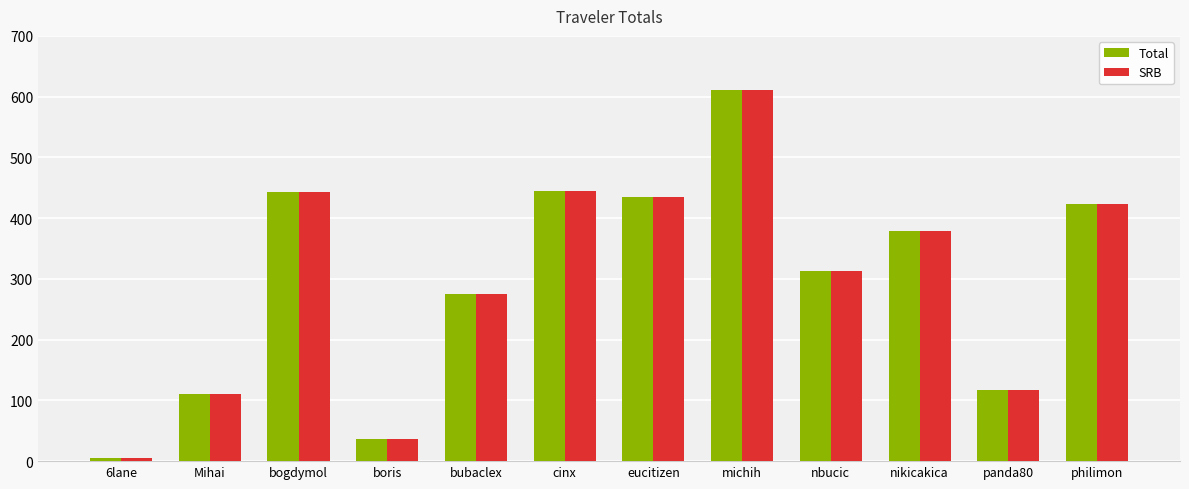

What is the value of the Total bar at the 5th from the left?

274.8